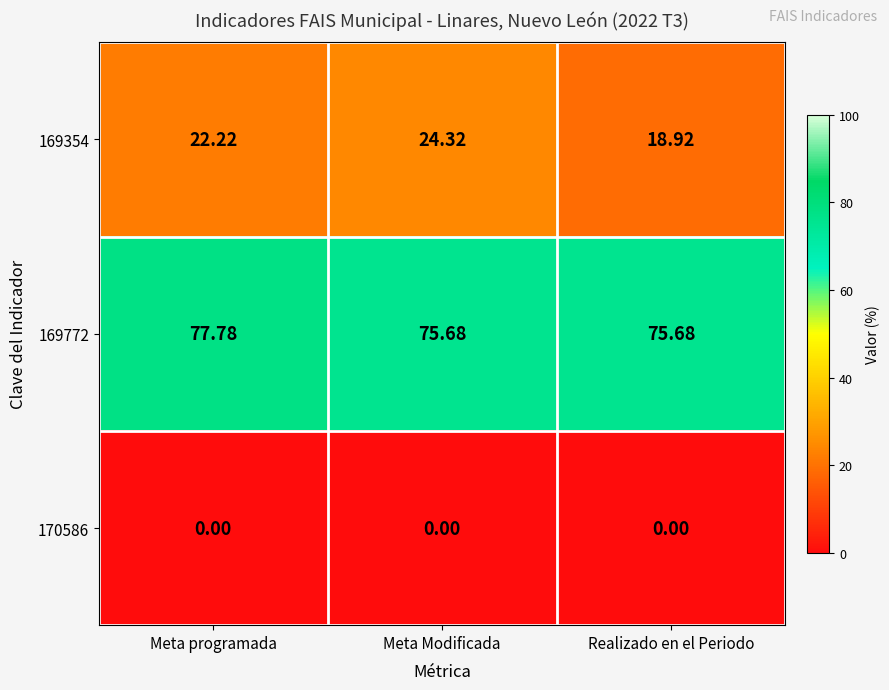

At which label does 169354 reach its minimum?

Realizado en el Periodo